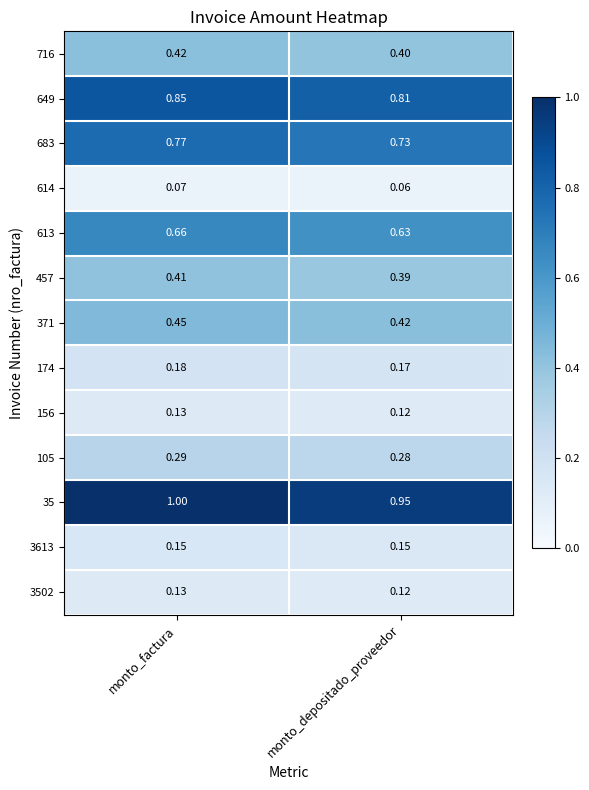

Rank the categories by 613 value from lowest to highest.

monto_depositado_proveedor, monto_factura